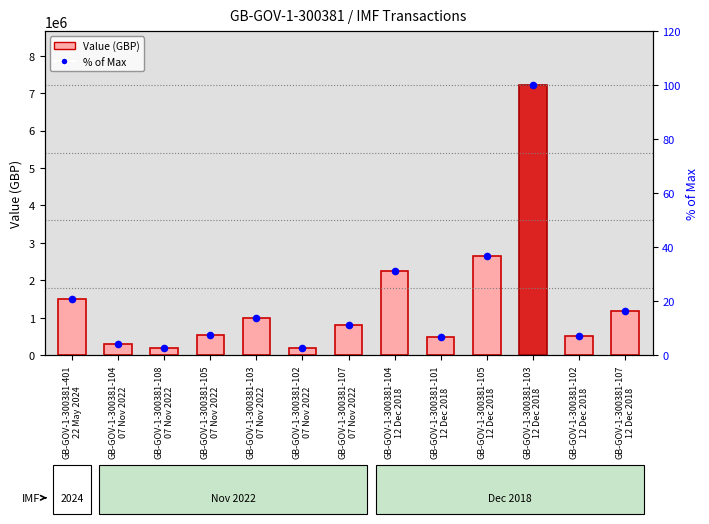

Which series has the largest total across all categories?

Value (GBP)